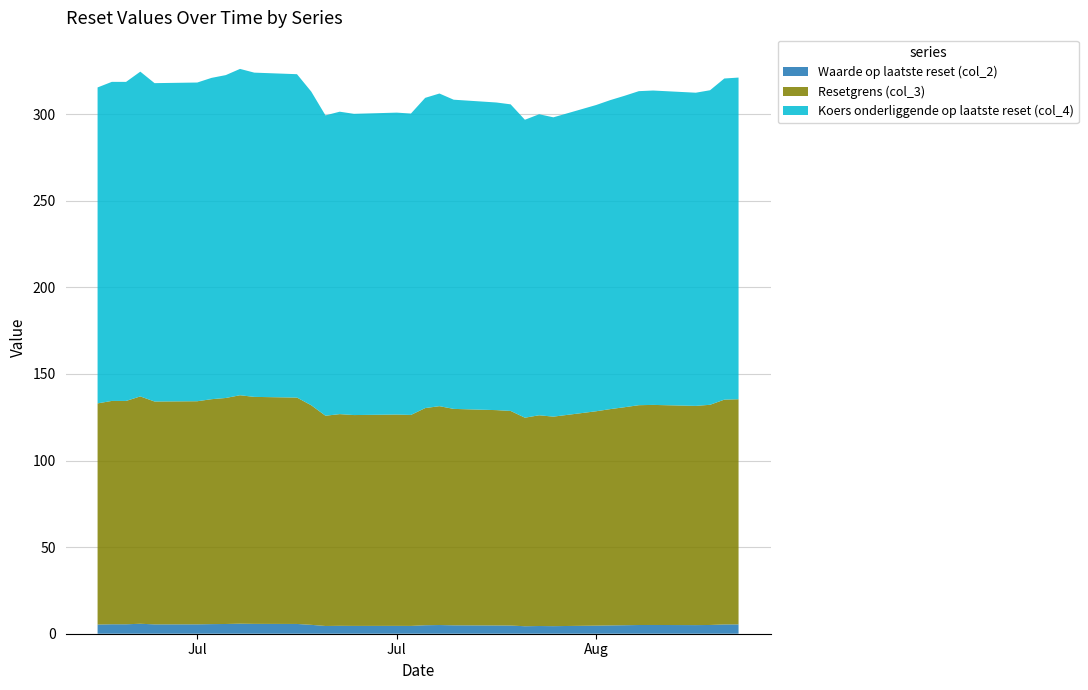

Reading left to right, what are all the values shown in this chart?

Waarde op laatste reset (col_2): 2025-06-30=5.3	2025-07-01=5.5	2025-07-02=5.5	2025-07-03=5.8	2025-07-04=5.4	2025-07-07=5.4	2025-07-08=5.5	2025-07-09=5.6	2025-07-10=5.8	2025-07-11=5.7	2025-07-14=5.6	2025-07-15=5.1	2025-07-16=4.5	2025-07-17=4.6	2025-07-18=4.5	2025-07-21=4.5	2025-07-22=4.5	2025-07-23=4.9	2025-07-24=5.0	2025-07-25=4.8	2025-07-28=4.8	2025-07-29=4.7	2025-07-30=4.3	2025-07-31=4.5	2025-08-01=4.4	2025-08-04=4.7	2025-08-05=4.8	2025-08-06=4.9	2025-08-07=5.0	2025-08-08=5.0	2025-08-11=5.0	2025-08-12=5.0	2025-08-13=5.4	2025-08-14=5.4
Resetgrens (col_3): 2025-06-30=127.7	2025-07-01=128.9	2025-07-02=128.9	2025-07-03=131.2	2025-07-04=128.7	2025-07-07=128.8	2025-07-08=129.8	2025-07-09=130.5	2025-07-10=131.9	2025-07-11=131.0	2025-07-14=130.7	2025-07-15=126.8	2025-07-16=121.4	2025-07-17=122.2	2025-07-18=121.7	2025-07-21=122.0	2025-07-22=121.8	2025-07-23=125.4	2025-07-24=126.3	2025-07-25=125.0	2025-07-28=124.3	2025-07-29=123.9	2025-07-30=120.4	2025-07-31=121.7	2025-08-01=121.0	2025-08-04=123.8	2025-08-05=124.9	2025-08-06=125.9	2025-08-07=126.9	2025-08-08=127.0	2025-08-11=126.6	2025-08-12=127.1	2025-08-13=129.8	2025-08-14=130.0
Koers onderliggende op laatste reset (col_4): 2025-06-30=182.4	2025-07-01=184.2	2025-07-02=184.2	2025-07-03=187.5	2025-07-04=183.8	2025-07-07=184.0	2025-07-08=185.5	2025-07-09=186.4	2025-07-10=188.4	2025-07-11=187.2	2025-07-14=186.7	2025-07-15=181.1	2025-07-16=173.4	2025-07-17=174.6	2025-07-18=173.9	2025-07-21=174.3	2025-07-22=174.0	2025-07-23=179.1	2025-07-24=180.5	2025-07-25=178.5	2025-07-28=177.6	2025-07-29=177.0	2025-07-30=172.0	2025-07-31=173.8	2025-08-01=172.8	2025-08-04=176.8	2025-08-05=178.4	2025-08-06=179.8	2025-08-07=181.3	2025-08-08=181.5	2025-08-11=180.8	2025-08-12=181.6	2025-08-13=185.4	2025-08-14=185.7